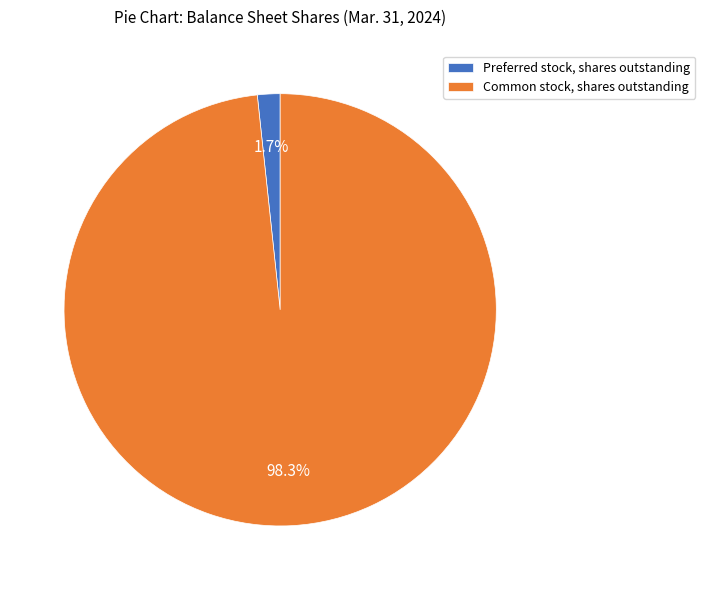

Which category has the biggest portion of the pie?

Common stock, shares outstanding